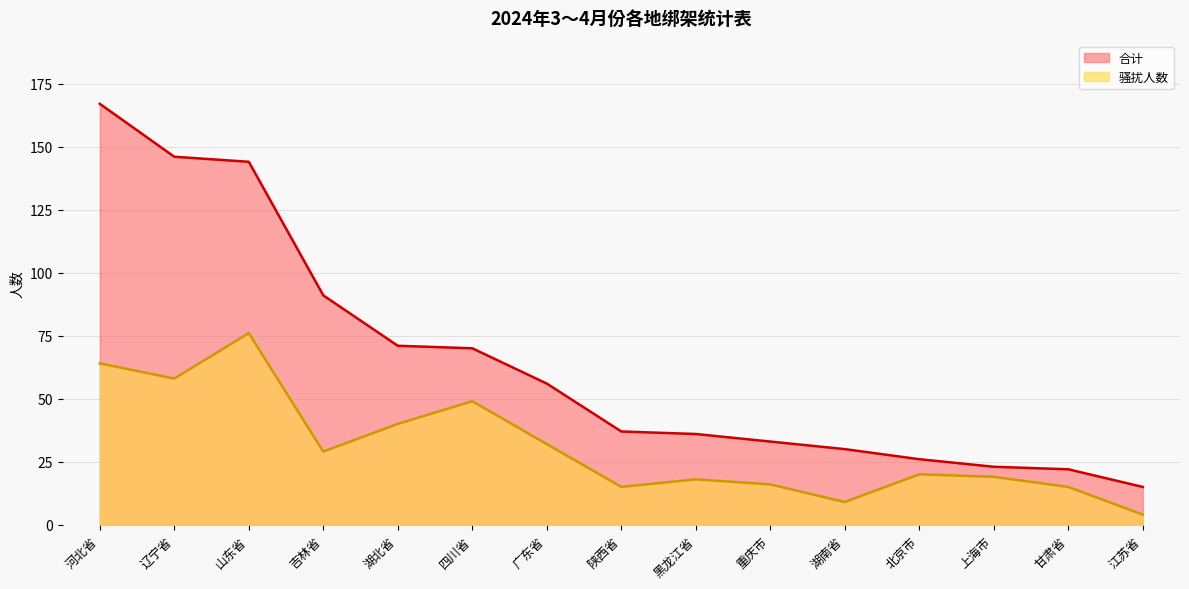

Which series has the widest spread of values?

合计